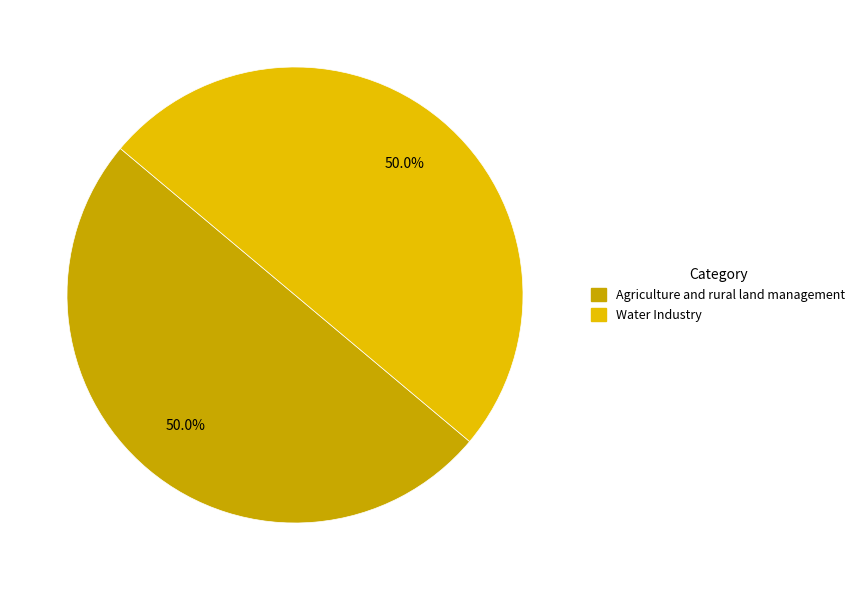

What is the ratio of the value at Agriculture and rural land management to the value at Water Industry?

1.0